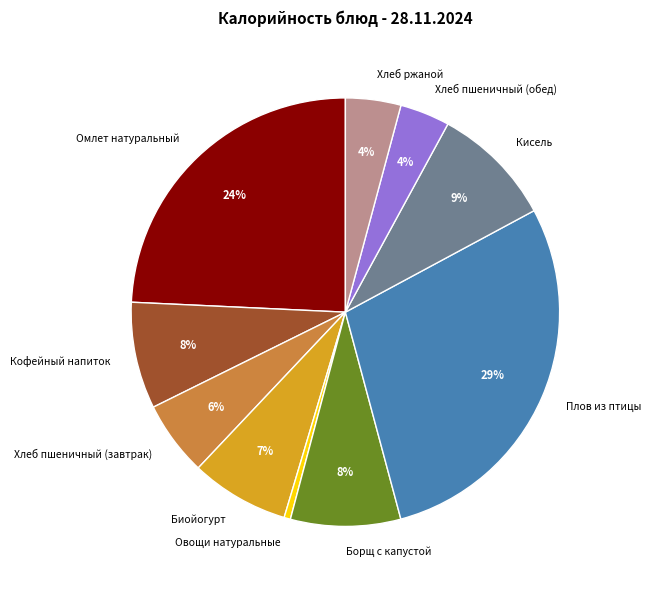

To the nearest percent, what is the average slice percentage?

10%